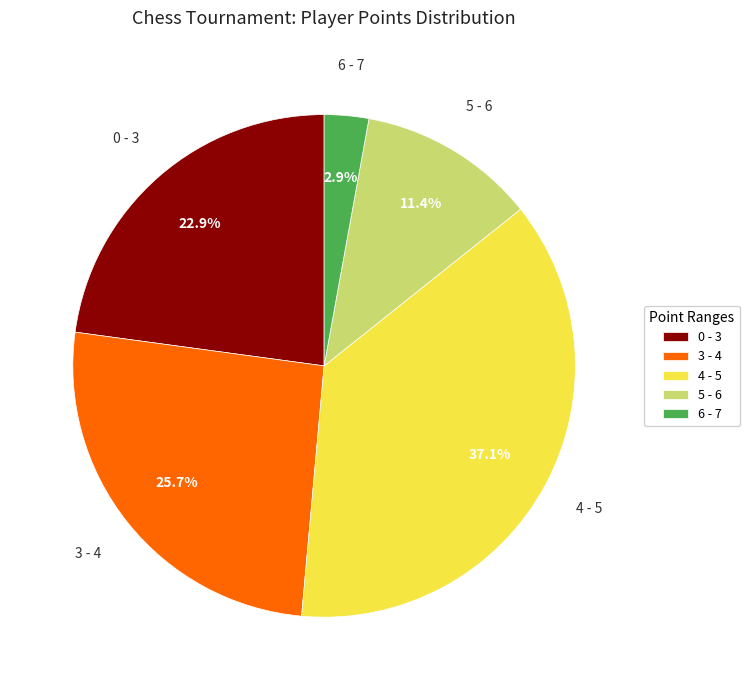

What portion of the pie excludes 3 - 4?

74.3%